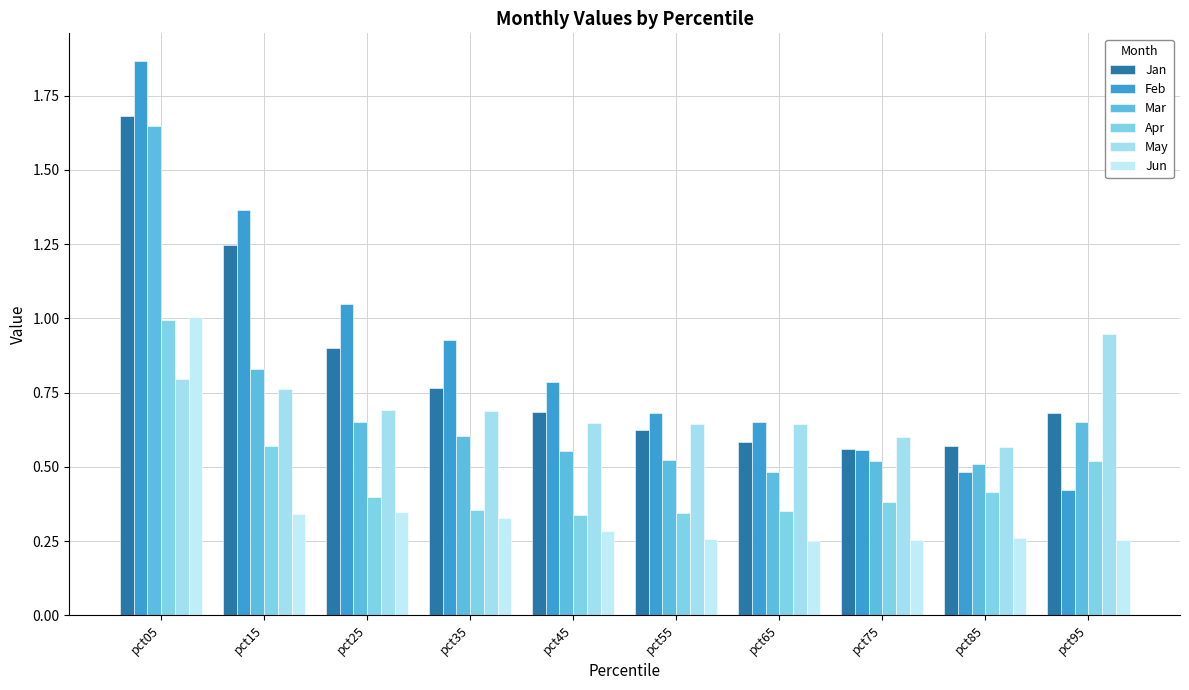

How many groups of bars are there?

10